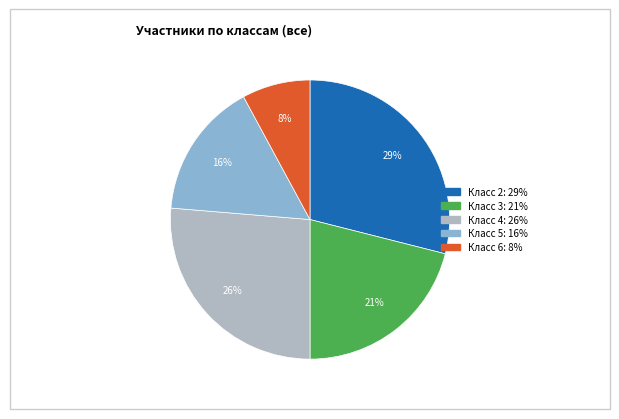

Is there a majority slice in this chart?

No